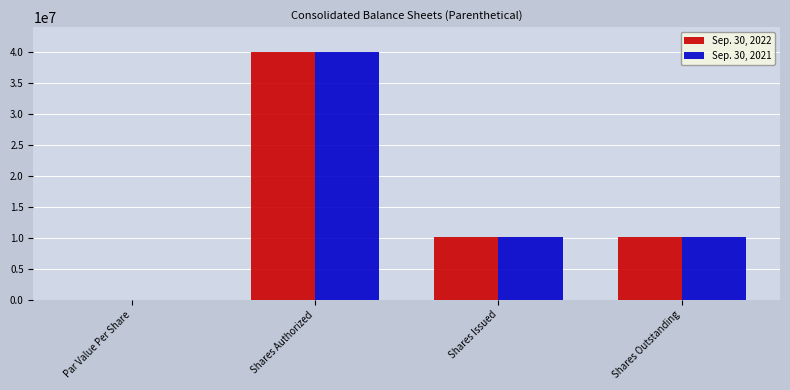

Is it true that Sep. 30, 2022 equals 13960437.3 at Shares Outstanding?

False